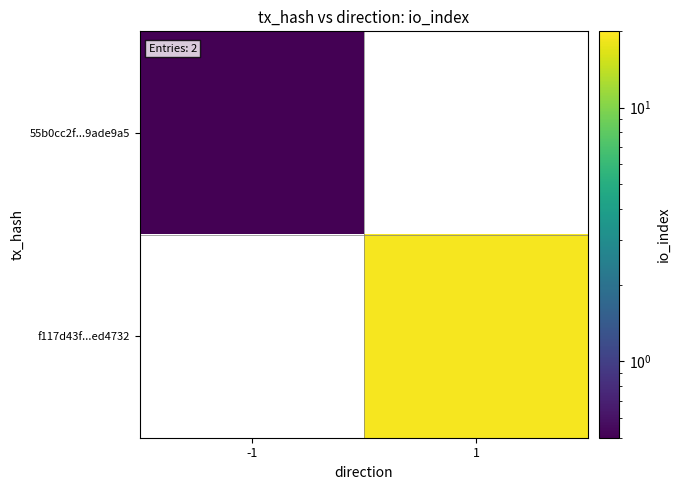

At which label does 55b0cc2f...9ade9a5 reach its peak?

-1